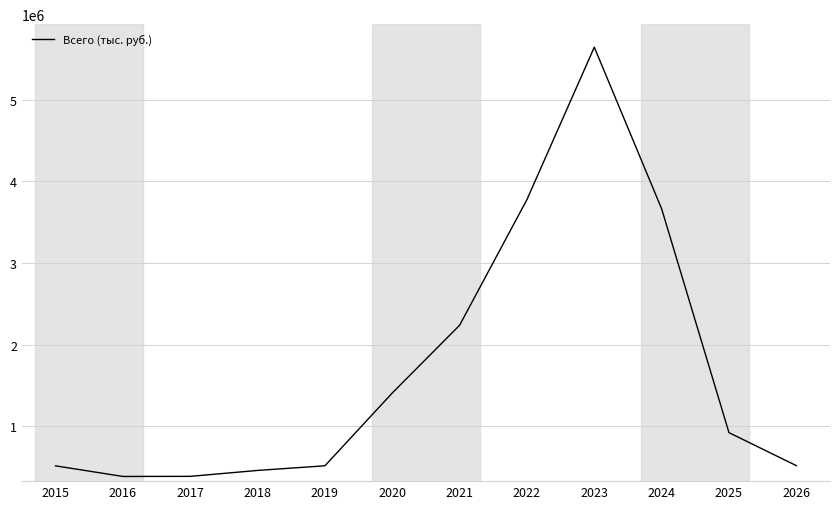

True or false: the data shows 383942.1 at 2017.

True